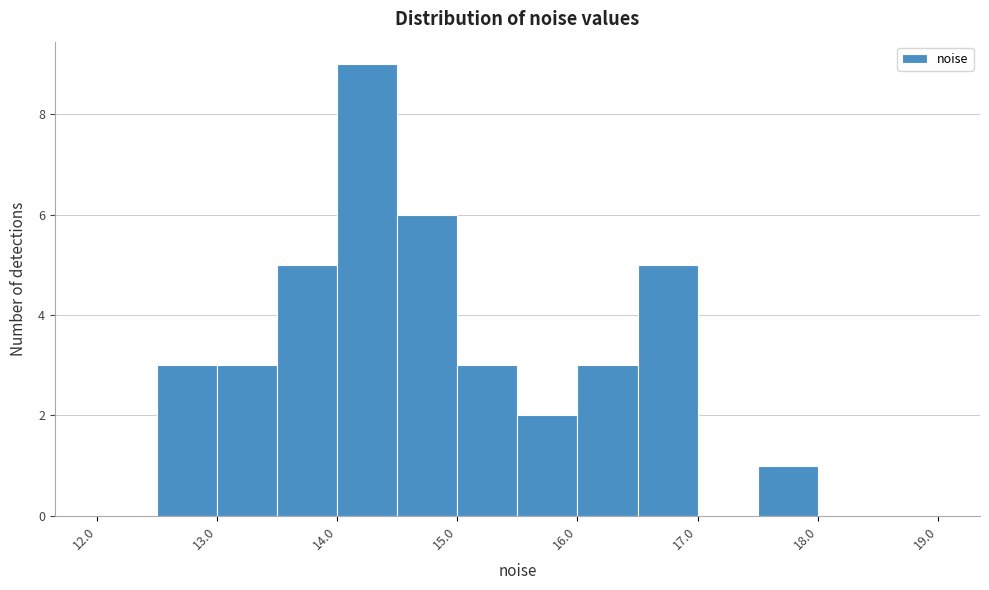

What is the height of the bar covering 12.5 to 13.0 on the x-axis? The values are not printed on the chart, so give them approximately, as read against the axis.

3